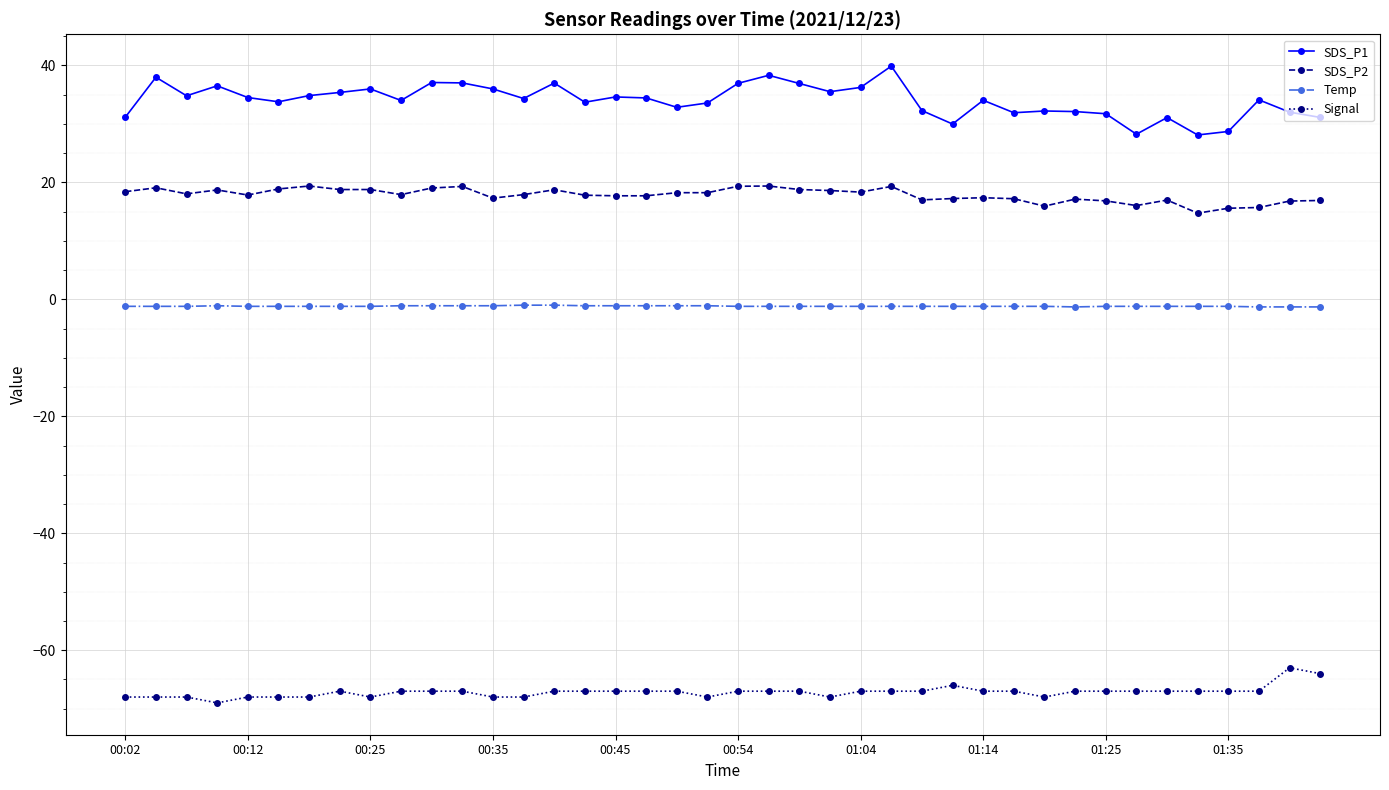

How many distinct data groups are displayed?

4